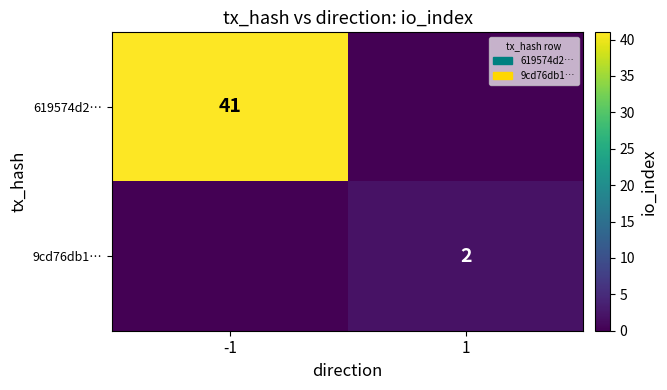

Is it true that 619574d2… equals 63 at -1?

False